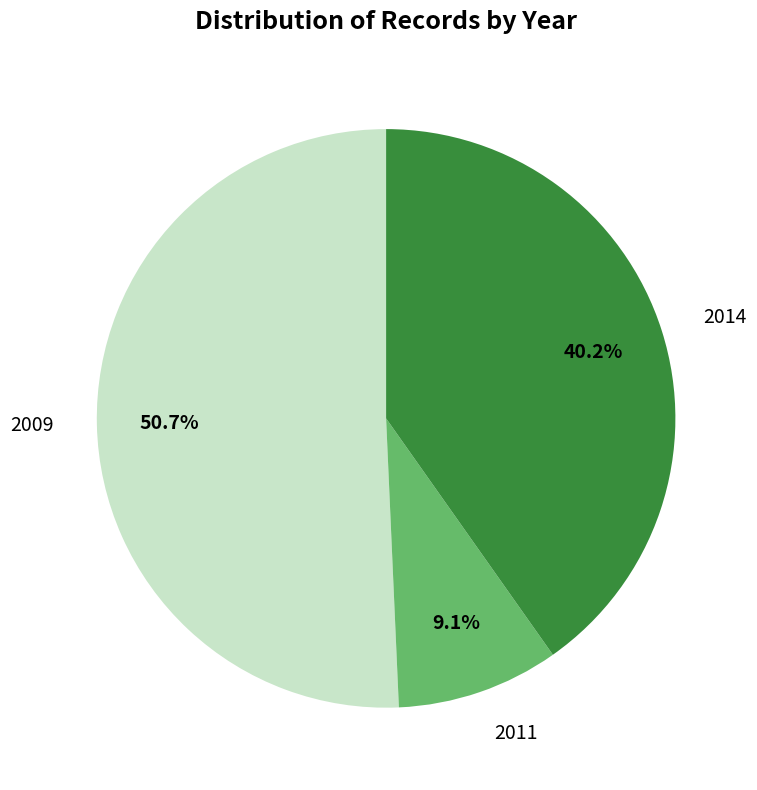

What is the largest slice in the pie chart?

2009